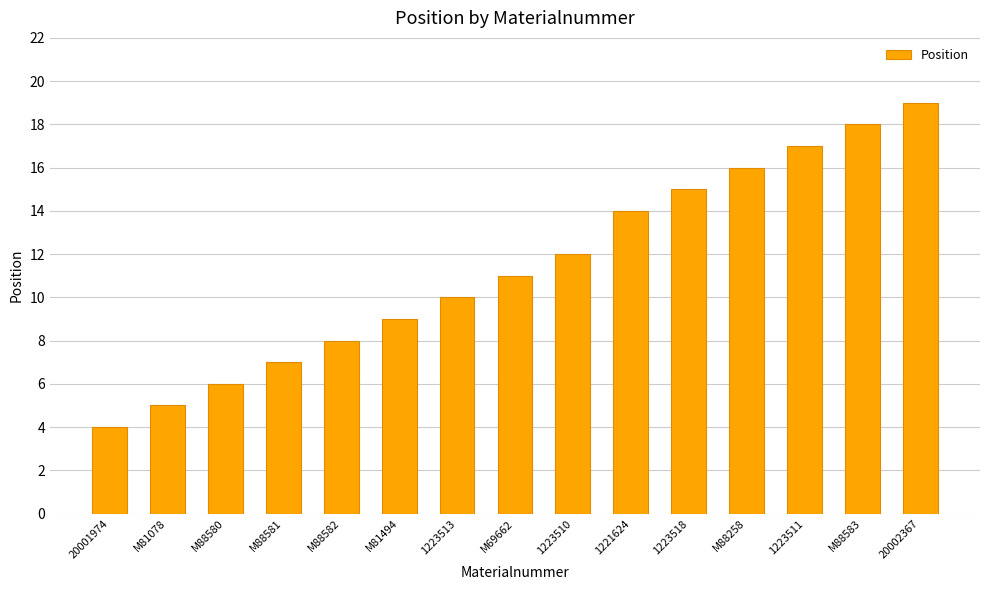

What is the difference between the values at M69662 and M88582?

3